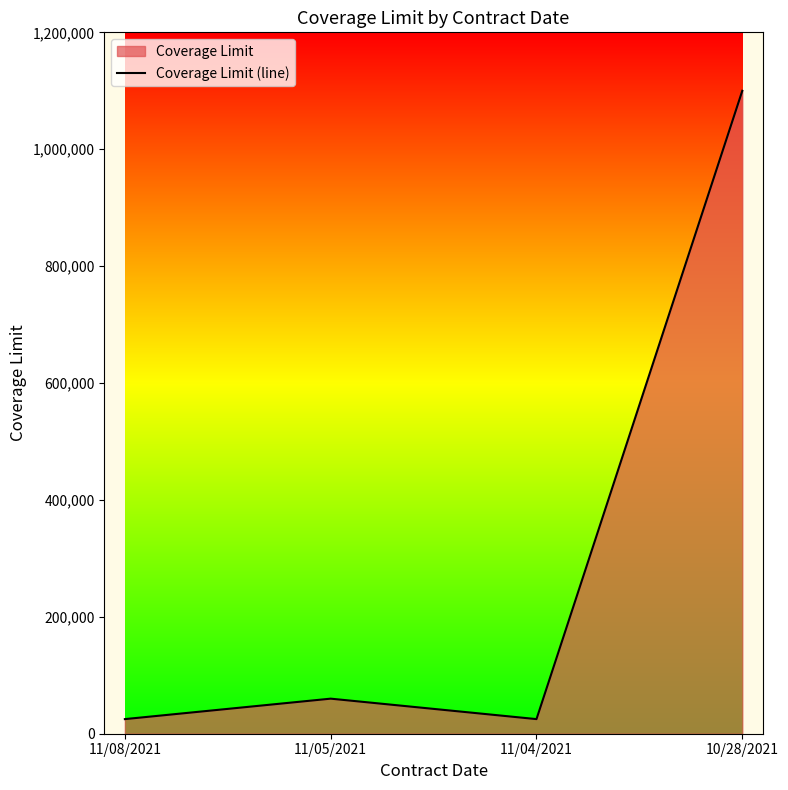

How many data points are above 60000?

1